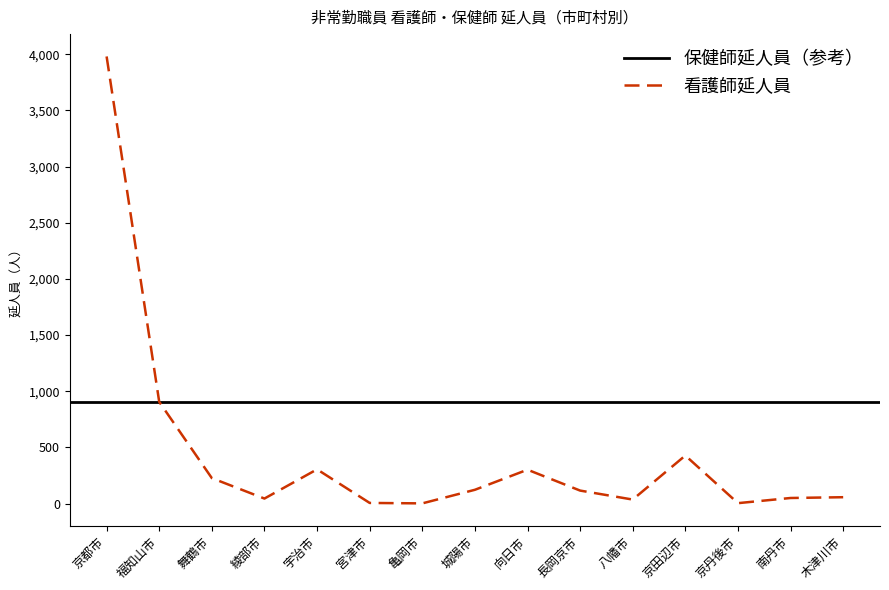

What is the average value?

439